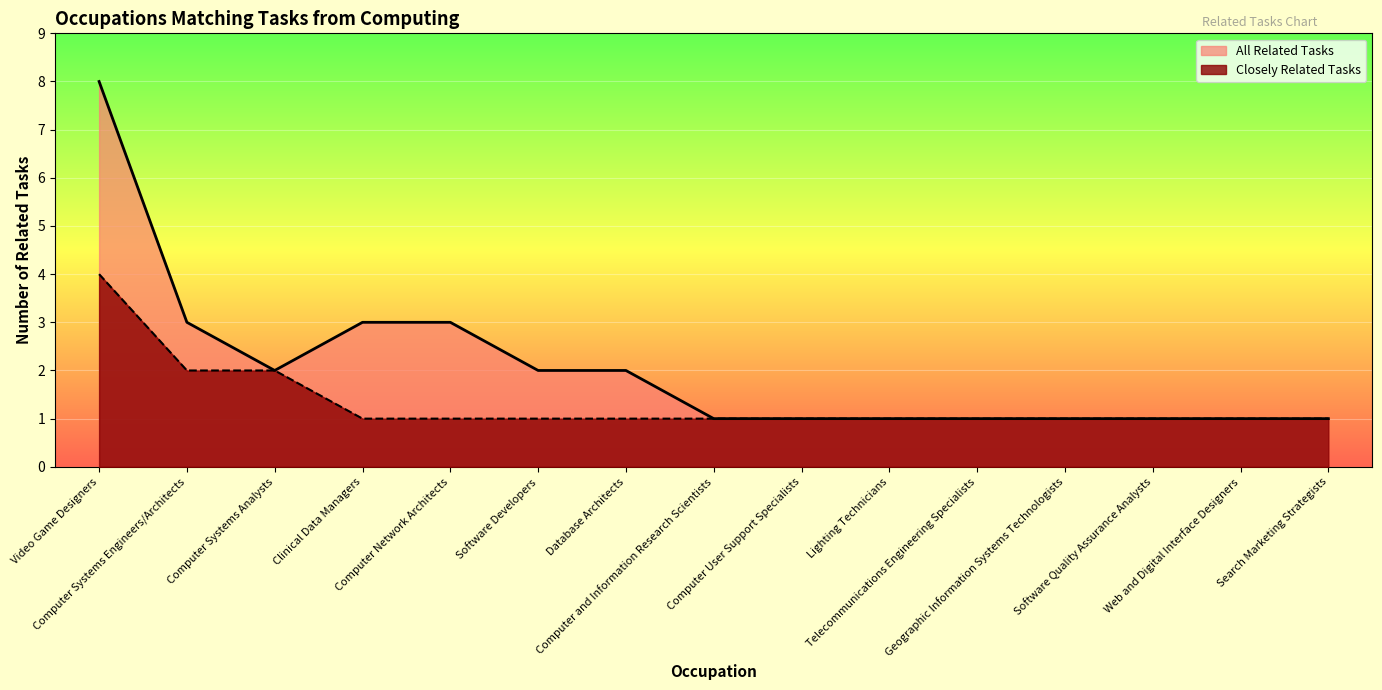

Reading right to left, what are all the values shown in this chart?

Search Marketing Strategists=1	Web and Digital Interface Designers=1	Software Quality Assurance Analysts=1	Geographic Information Systems Technologists=1	Telecommunications Engineering Specialists=1	Lighting Technicians=1	Computer User Support Specialists=1	Computer and Information Research Scientists=1	Database Architects=2	Software Developers=2	Computer Network Architects=3	Clinical Data Managers=3	Computer Systems Analysts=2	Computer Systems Engineers/Architects=3	Video Game Designers=8